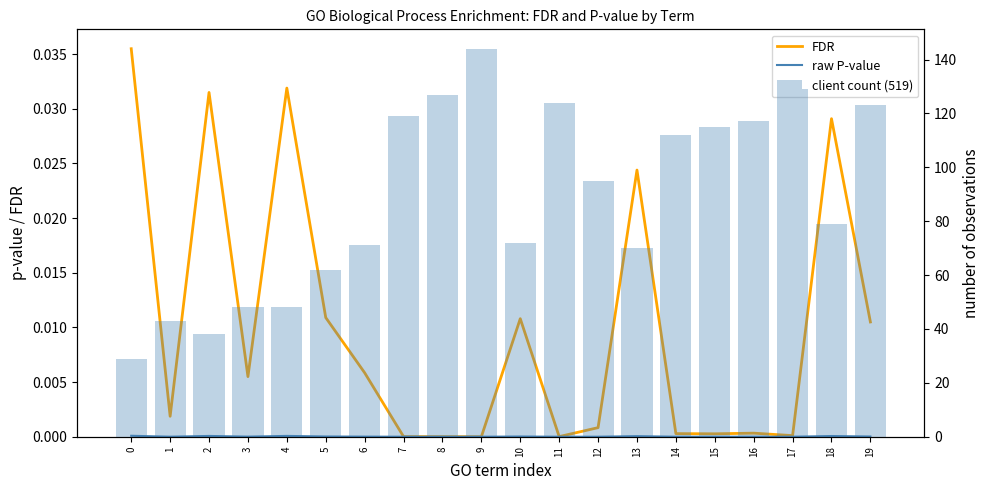

Reading left to right, extract all data points from this chart.

FDR: 0.0	0.0	0.0	0.0	0.0	0.0	0.0	0.0	0.0	0.0	0.0	0.0	0.0	0.0	0.0	0.0	0.0	0.0	0.0	0.0
raw P-value: 0.0	0.0	0.0	0.0	0.0	0.0	0.0	0.0	0.0	0.0	0.0	0.0	0.0	0.0	0.0	0.0	0.0	0.0	0.0	0.0
client count (519): 29.0	43.0	38.0	48.0	48.0	62.0	71.0	119.0	127.0	144.0	72.0	124.0	95.0	70.0	112.0	115.0	117.0	129.0	79.0	123.0